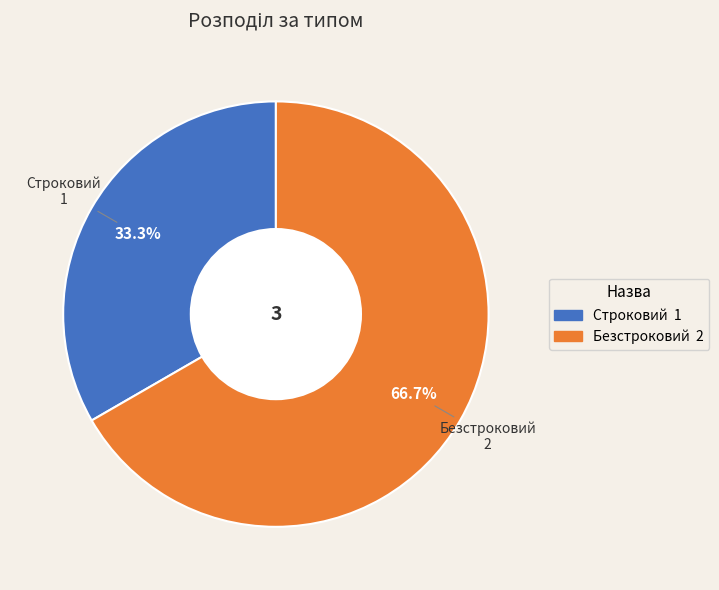

Is it true that Строковий is 33% of the pie?

True